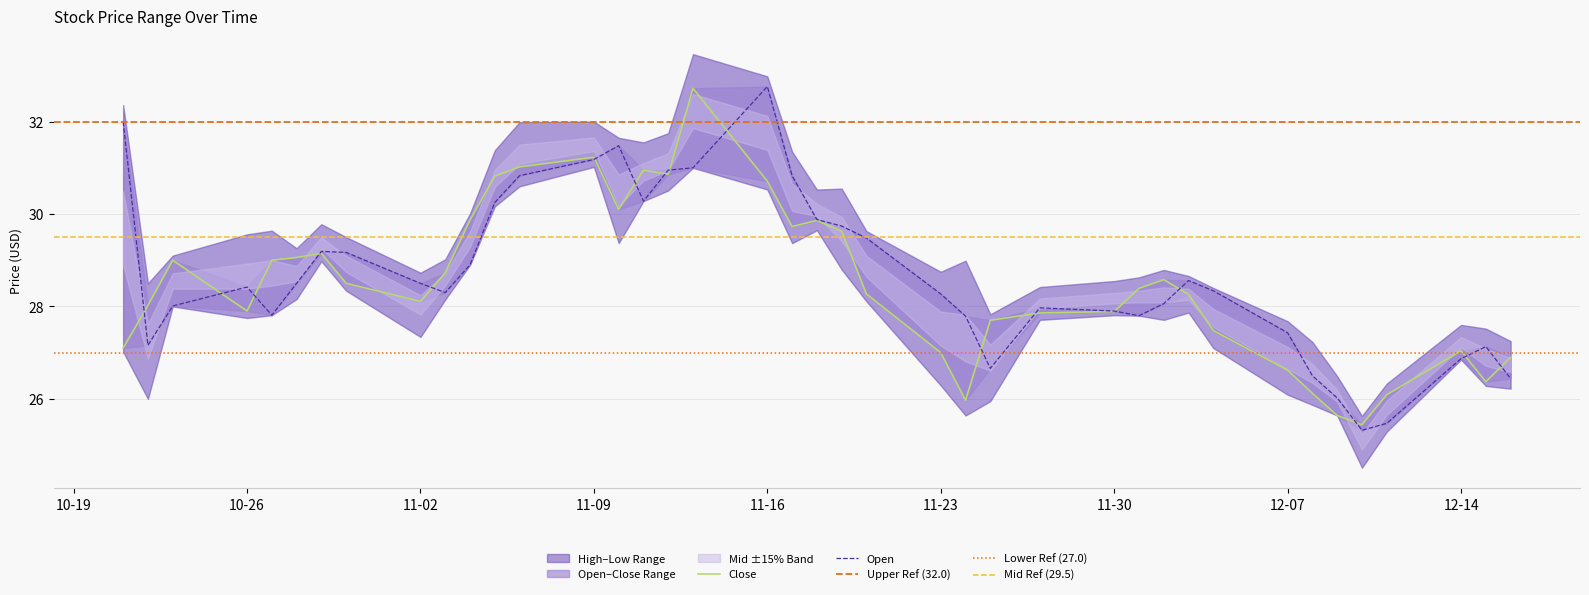

The value of Close at 2020-10-29 is 45.7. True or false?

False